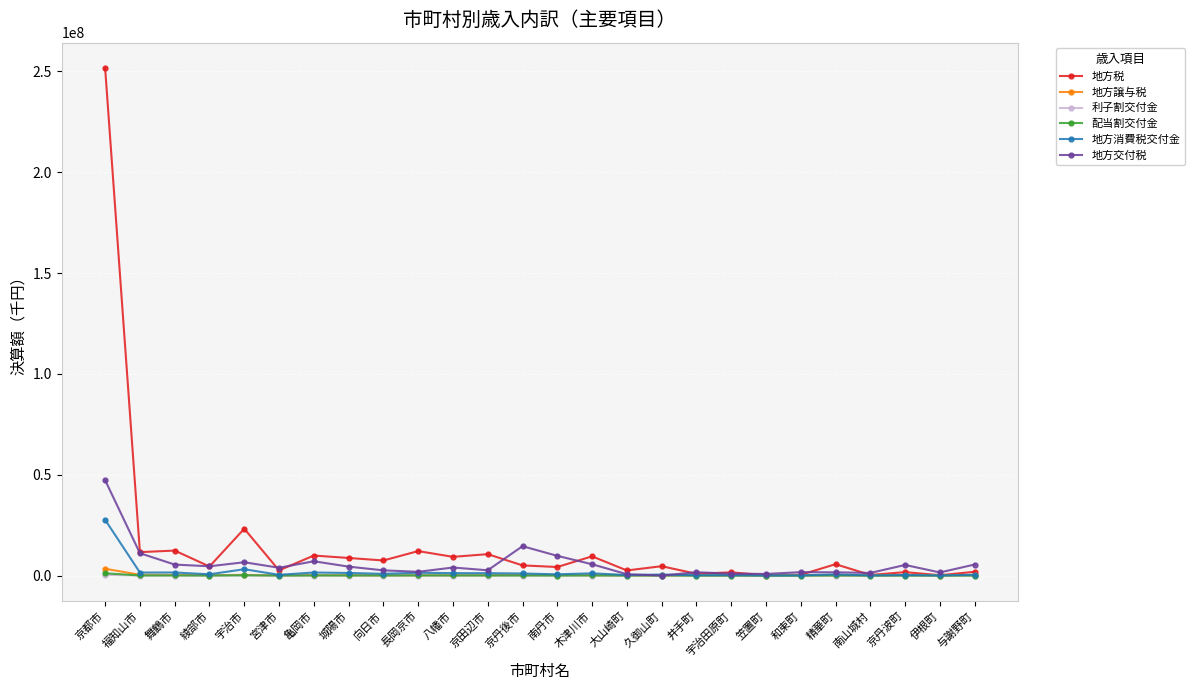

What is the label of the 18th point from the right?

向日市